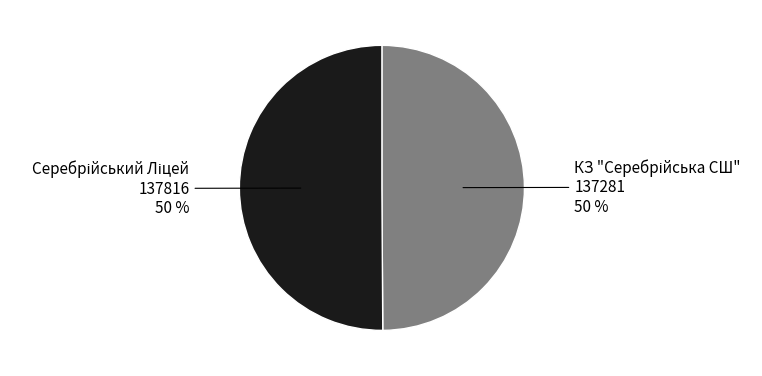

To the nearest percent, what is the average slice percentage?

50%